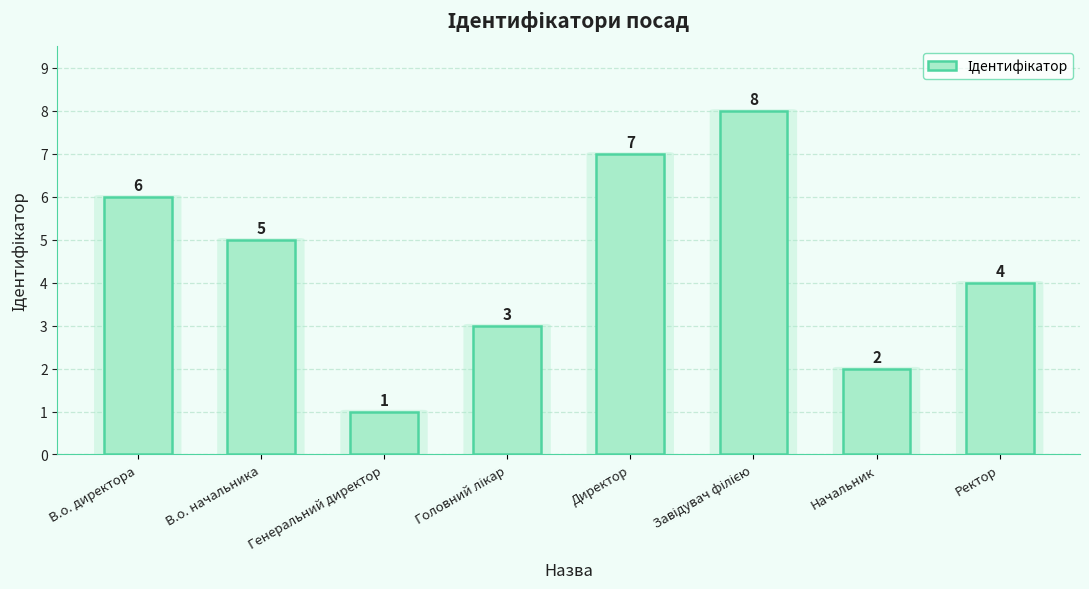

Count the number of data series in this chart.

1